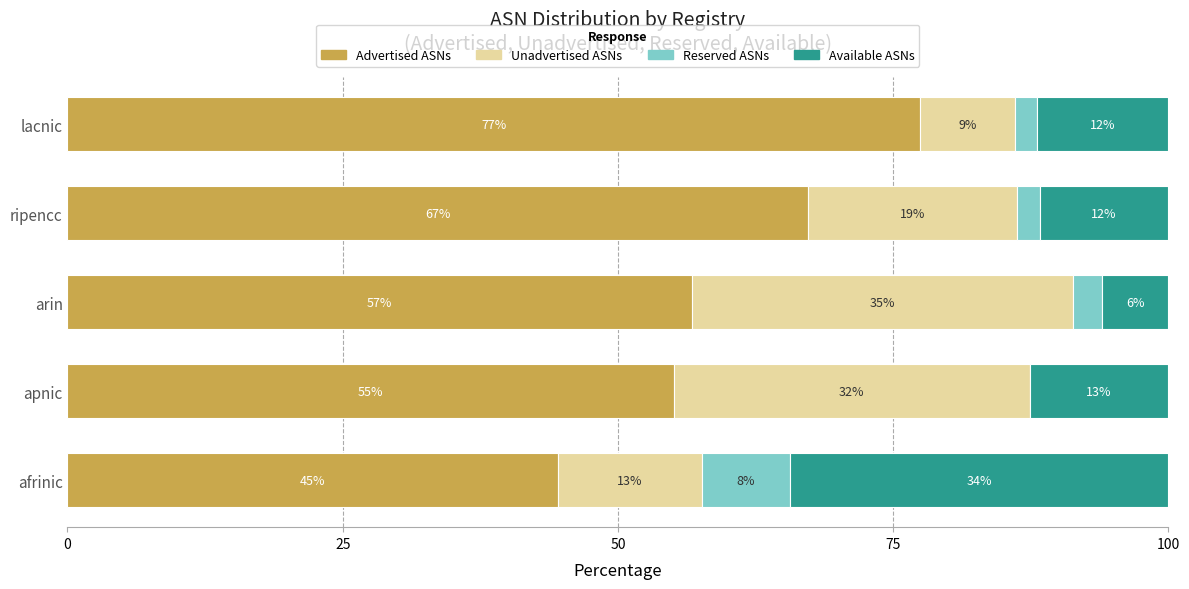

What are all the series names shown in the legend?

Advertised ASNs, Unadvertised ASNs, Reserved ASNs, Available ASNs